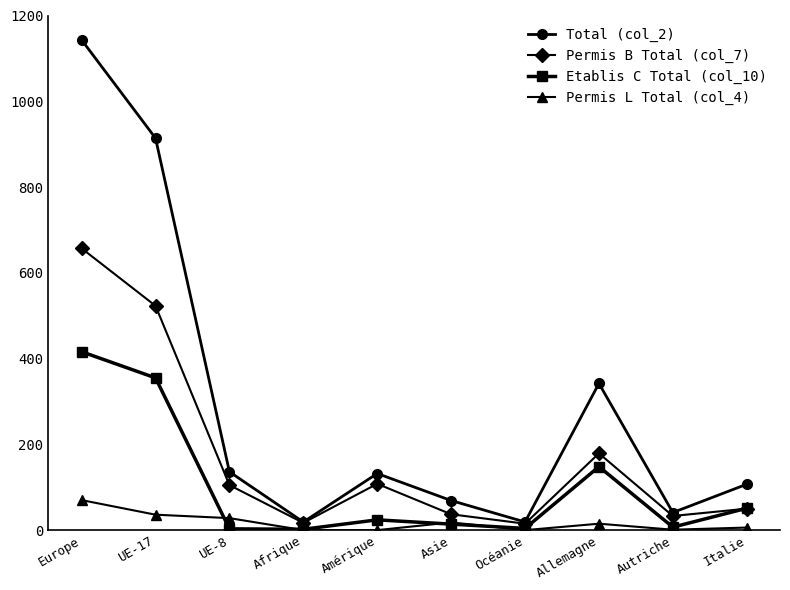

Is the value of Permis B Total (col_7) at Autriche greater than the value of Etablis C Total (col_10) at Allemagne?

No